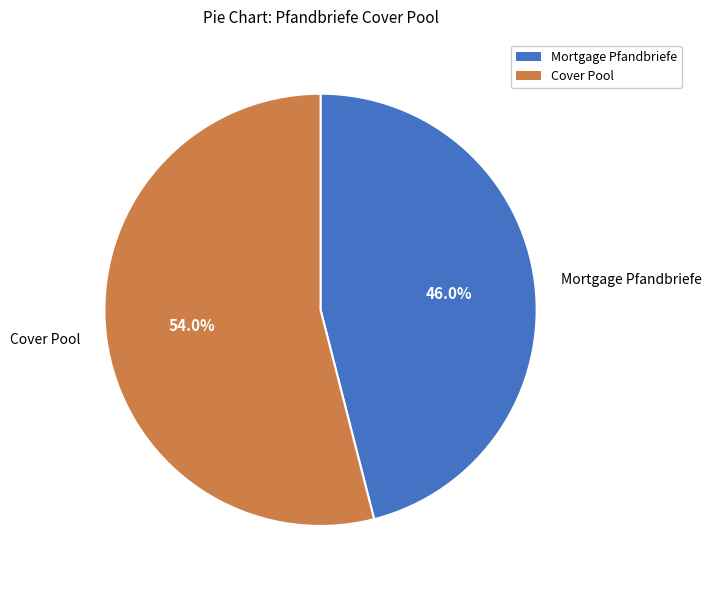

Approximately how many times larger is the value at Mortgage Pfandbriefe compared to Cover Pool?

0.9